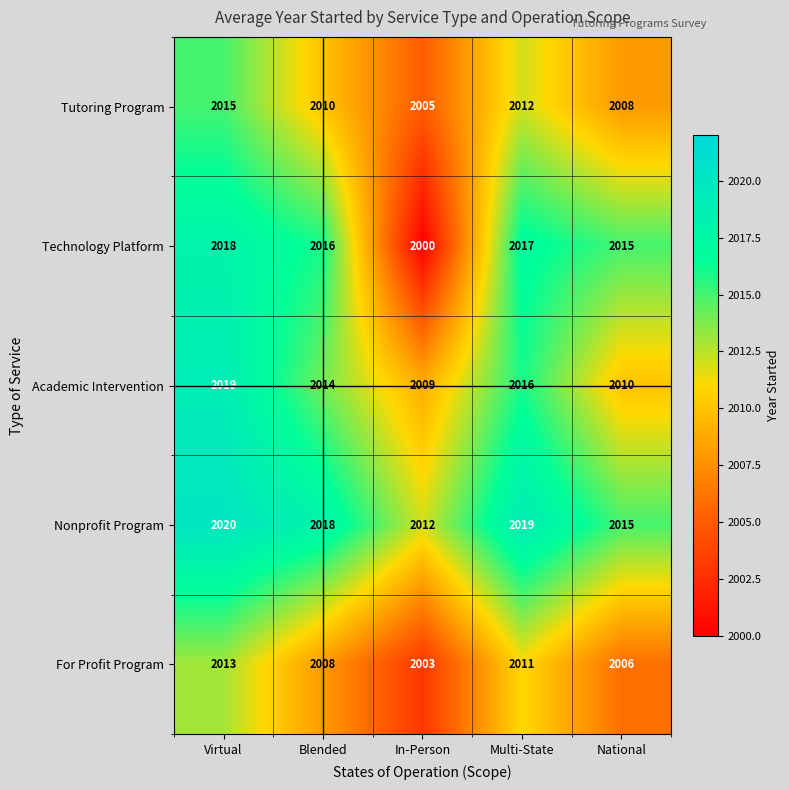

Count the number of categories in the chart.

5